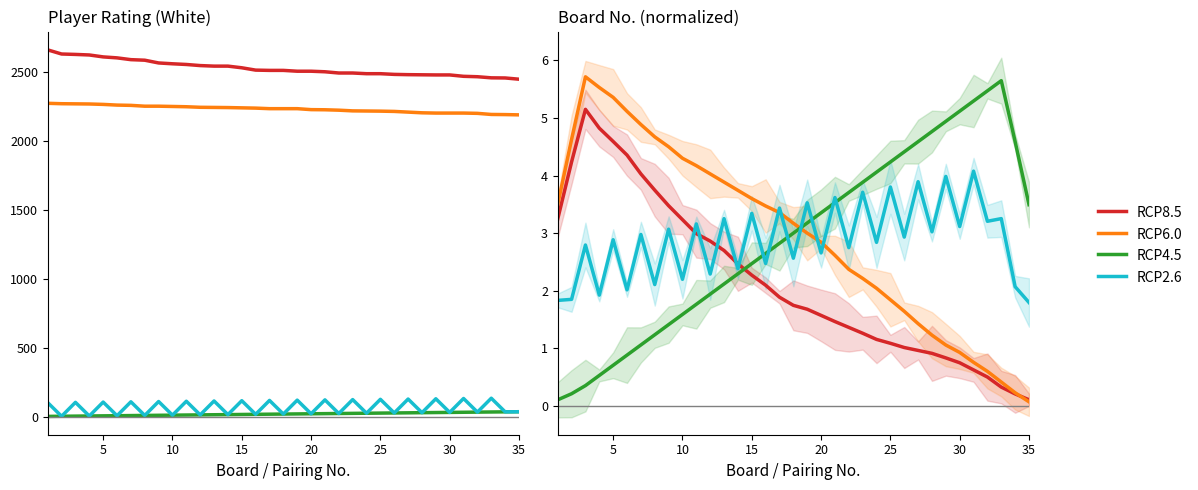

Where do RCP4.5 and RCP2.6 first cross each other?

14 and 15